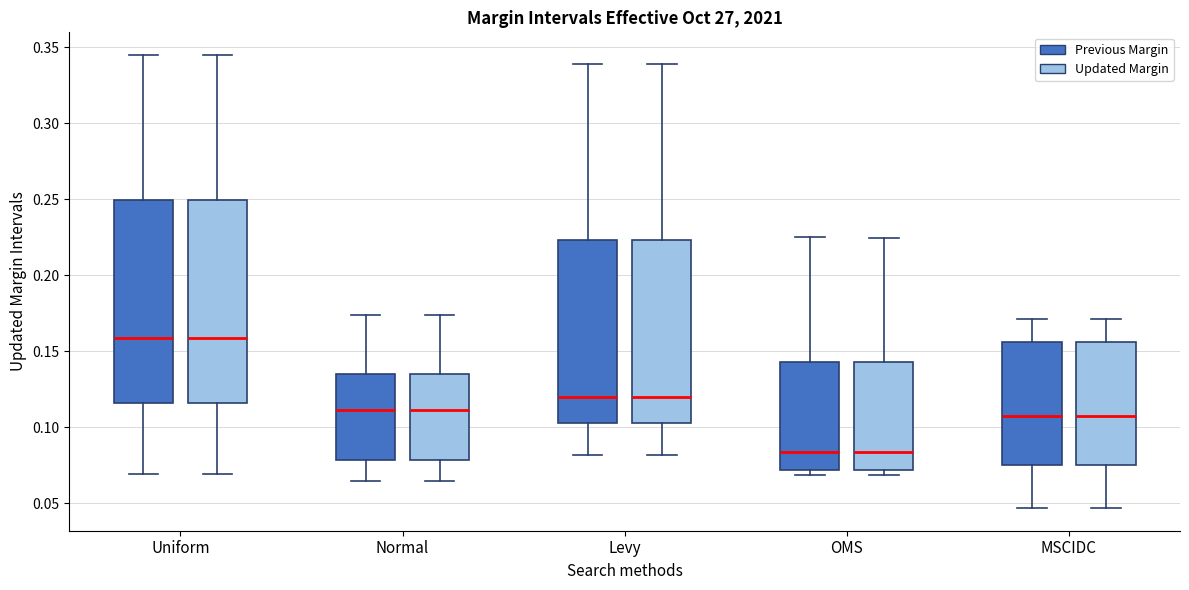

Reading left to right, transcribe this box plot: for each box, give where its median line is, the range the box spans, and where its two whiskers end, as read against the y-axis. The values are not printed on the chart, so give them approximately, as read against the axis.

Uniform (Previous Margin): median 0.160, box 0.115 to 0.250, whiskers 0.070 to 0.345
Uniform (Updated Margin): median 0.160, box 0.115 to 0.250, whiskers 0.070 to 0.345
Normal (Previous Margin): median 0.110, box 0.080 to 0.135, whiskers 0.065 to 0.175
Normal (Updated Margin): median 0.110, box 0.080 to 0.135, whiskers 0.065 to 0.175
Levy (Previous Margin): median 0.120, box 0.105 to 0.225, whiskers 0.080 to 0.340
Levy (Updated Margin): median 0.120, box 0.105 to 0.225, whiskers 0.080 to 0.340
OMS (Previous Margin): median 0.085, box 0.070 to 0.145, whiskers 0.070 (just below the box's lower edge) to 0.225
OMS (Updated Margin): median 0.085, box 0.070 to 0.145, whiskers 0.070 (just below the box's lower edge) to 0.225
MSCIDC (Previous Margin): median 0.110, box 0.075 to 0.155, whiskers 0.045 to 0.170
MSCIDC (Updated Margin): median 0.110, box 0.075 to 0.155, whiskers 0.045 to 0.170